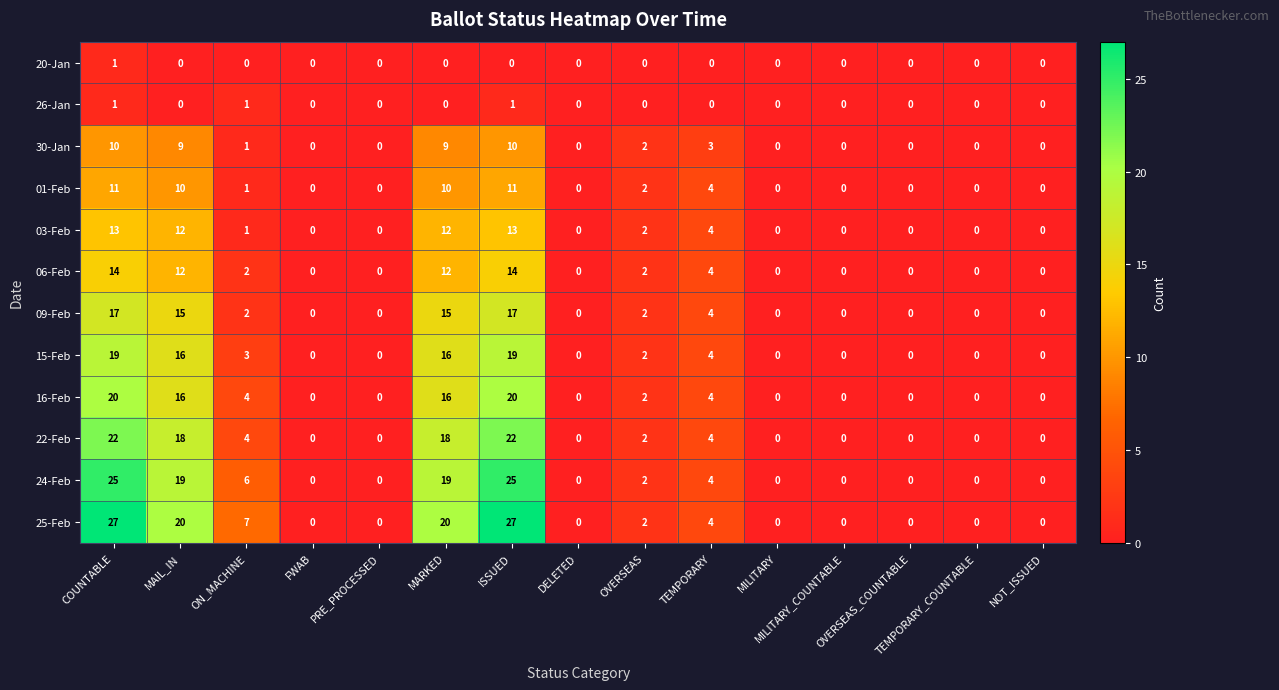

At how many categories does at least one series exceed 8?

4